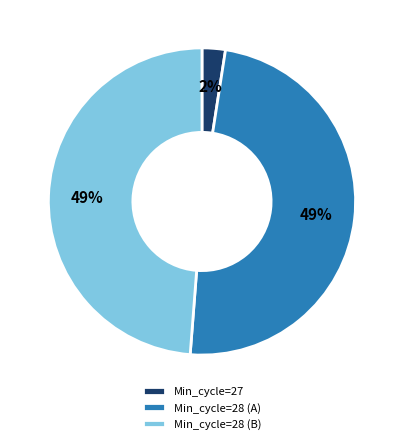

Is it true that Min_cycle=27 is 2% of the pie?

True